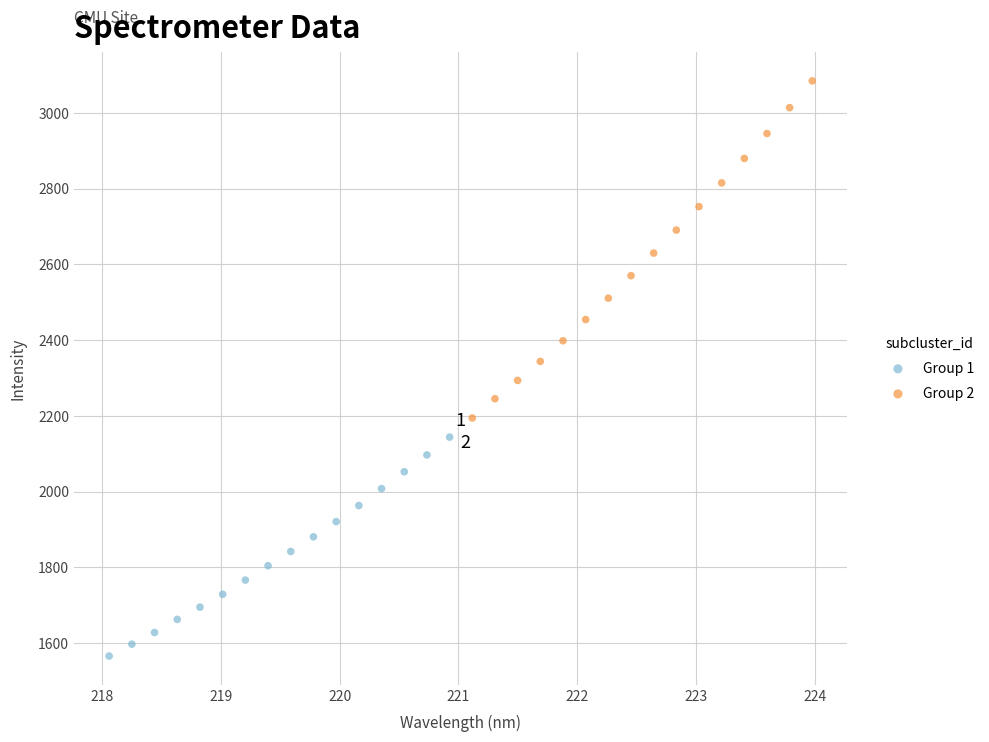

Which series reaches the minimum Y coordinate?

Group 1